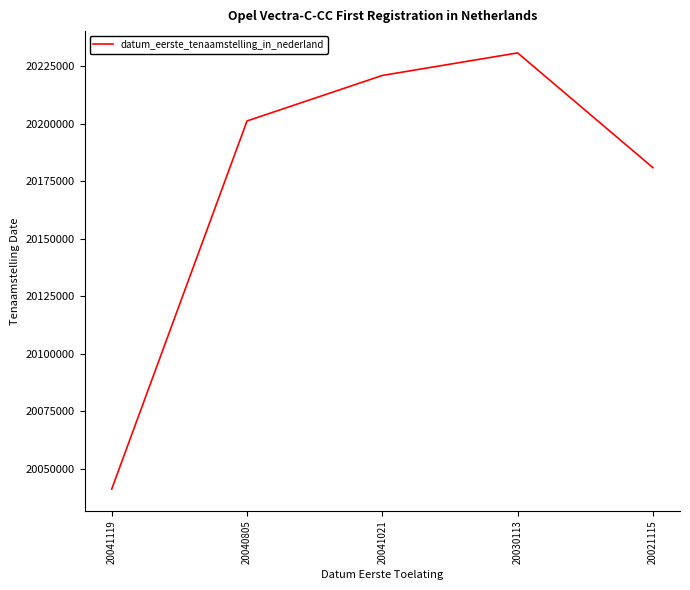

Which label corresponds to the smallest value in the chart?

20041119